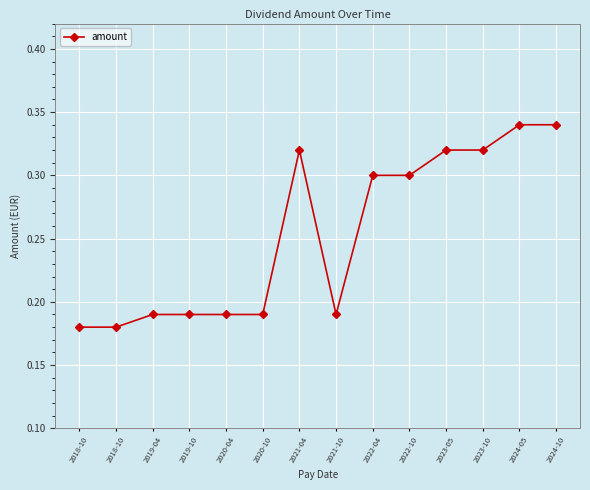

How many lines are shown in the chart?

1